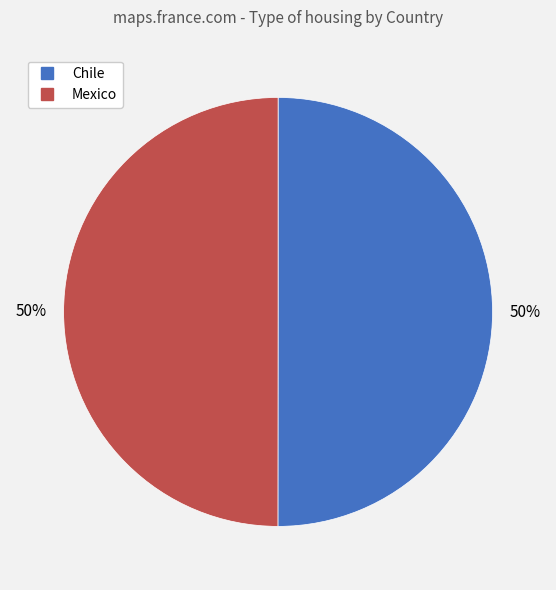

Combined, do Chile and Mexico account for over 50%?

Yes